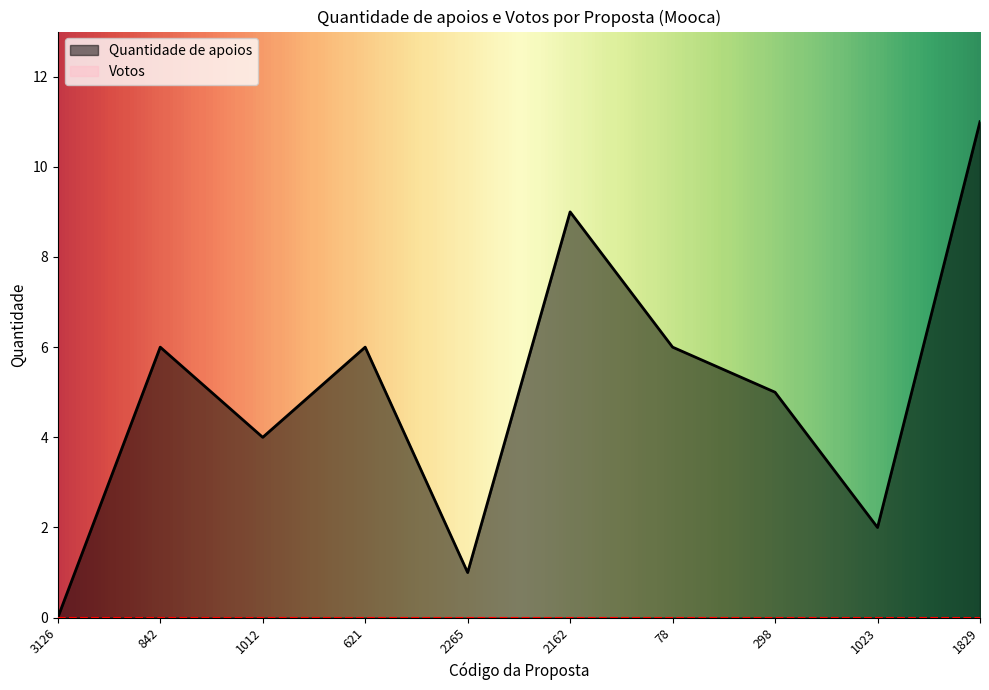

What is the change in value from 3126 to 842?

+6